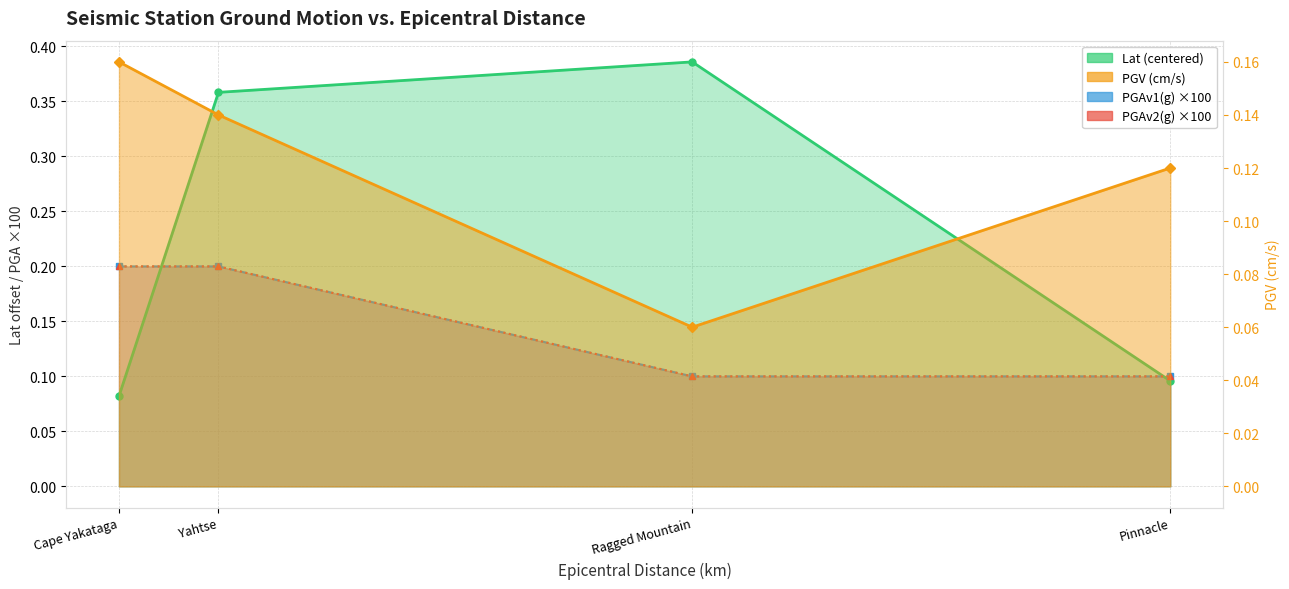

What is the lowest value of the PGAv2(g) series?

0.1